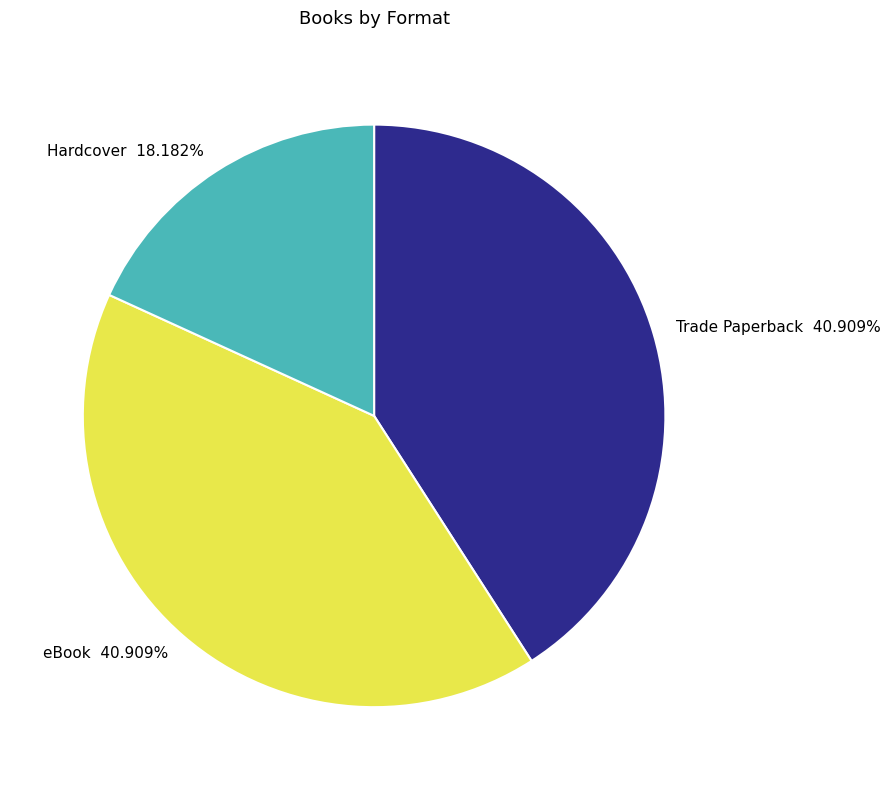

To the nearest percent, what percentage of the pie is Hardcover?

18%